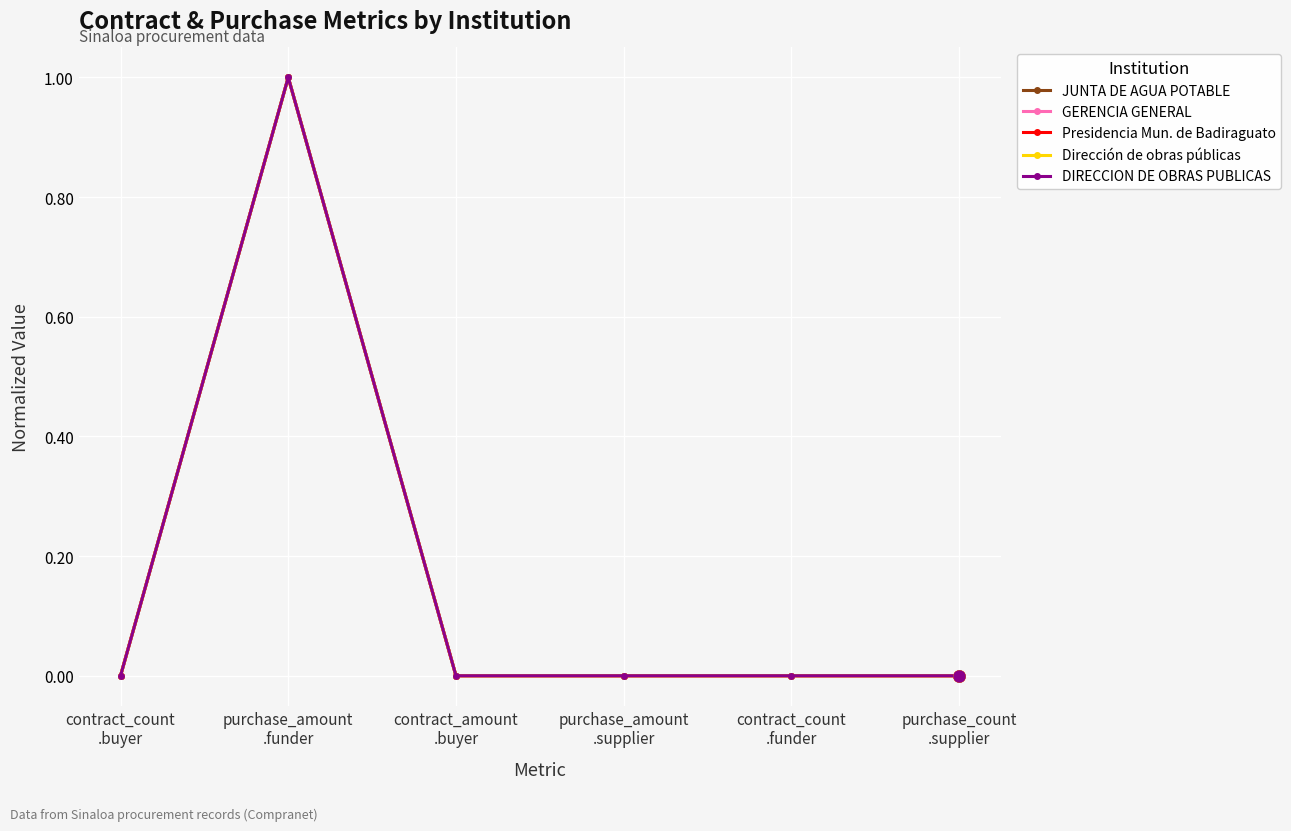

Between contract_amount
.buyer and purchase_amount
.supplier, which series saw the biggest shift?

JUNTA DE AGUA POTABLE